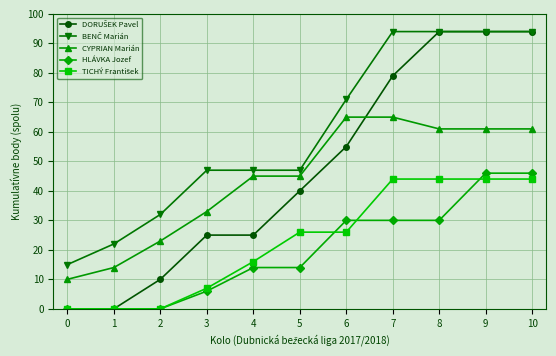

What is the value of the HLÁVKA Jozef point at the 9th from the left?

30